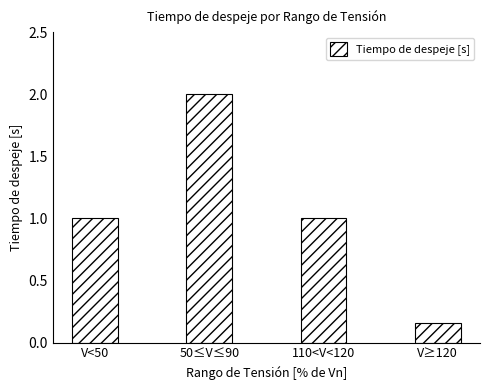

Is it true that the value at 50≤V≤90 is 0.4?

False